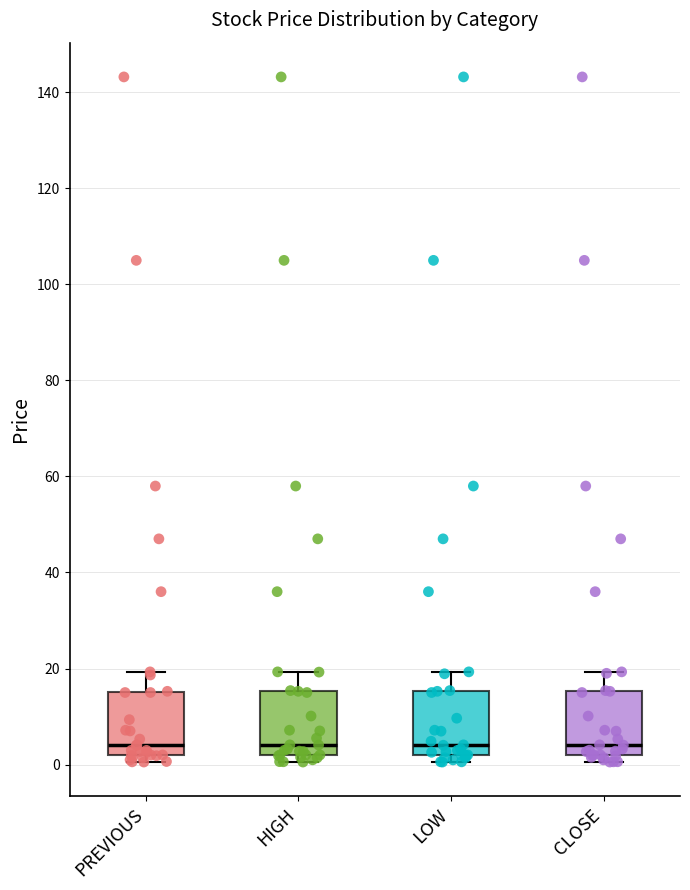

Reading left to right, read every box against the y-axis: the position of its median line, the range the box covers, and the ends of its whiskers. The values are not printed on the chart, so give them approximately, as read against the axis.

PREVIOUS: median 4, box 2 to 16, whiskers 0 to 20
HIGH: median 4, box 2 to 16, whiskers 0 to 20
LOW: median 4, box 2 to 16, whiskers 0 to 20
CLOSE: median 4, box 2 to 16, whiskers 0 to 20